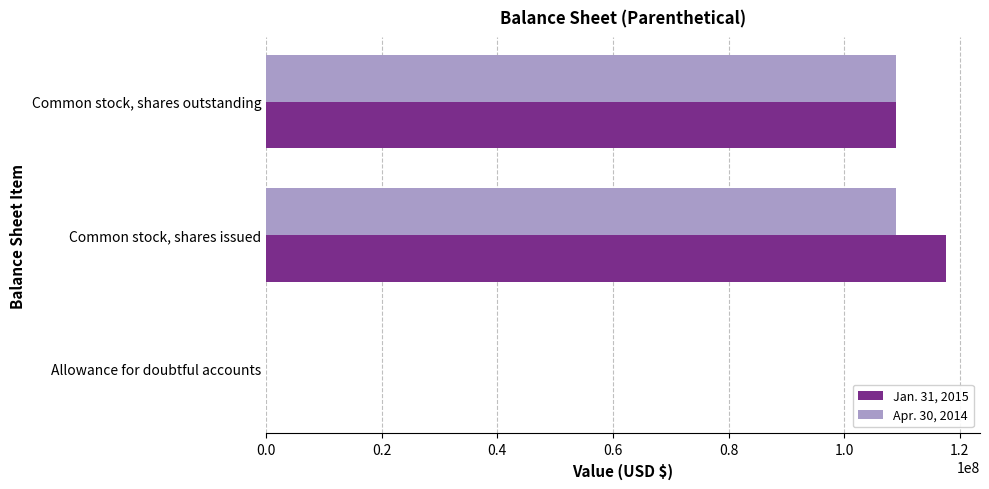

Is the value of Apr. 30, 2014 at Common stock, shares outstanding greater than the value of Jan. 31, 2015 at Allowance for doubtful accounts?

Yes